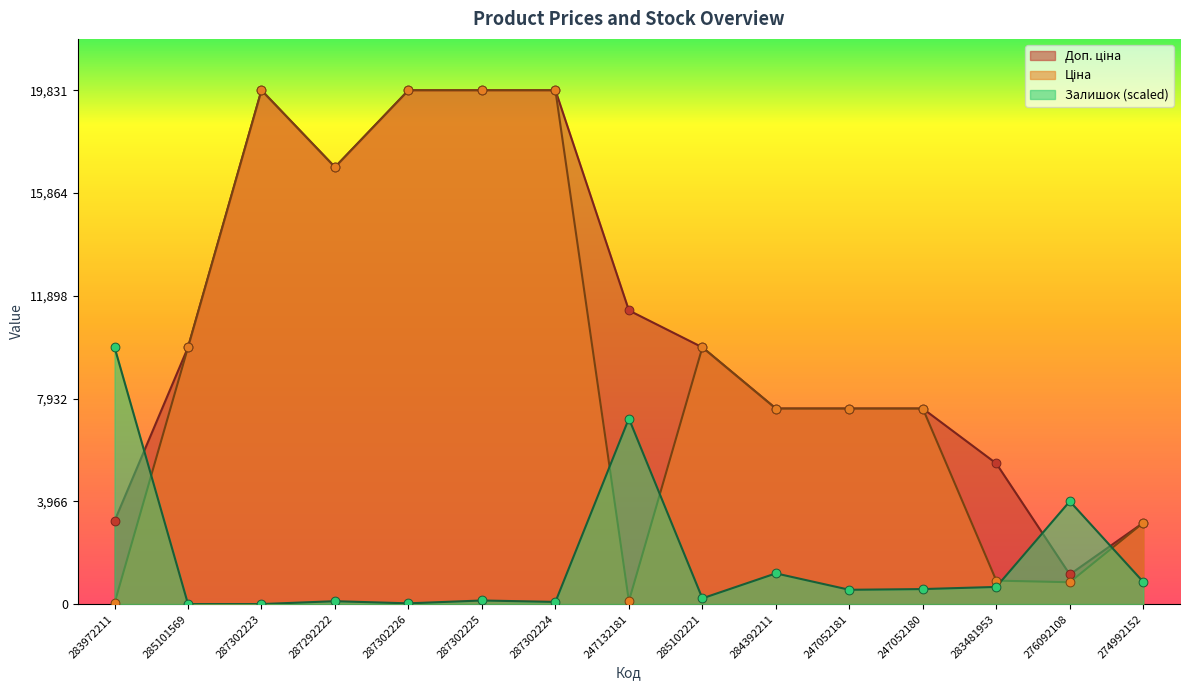

At how many categories does at least one series exceed 15111?

5